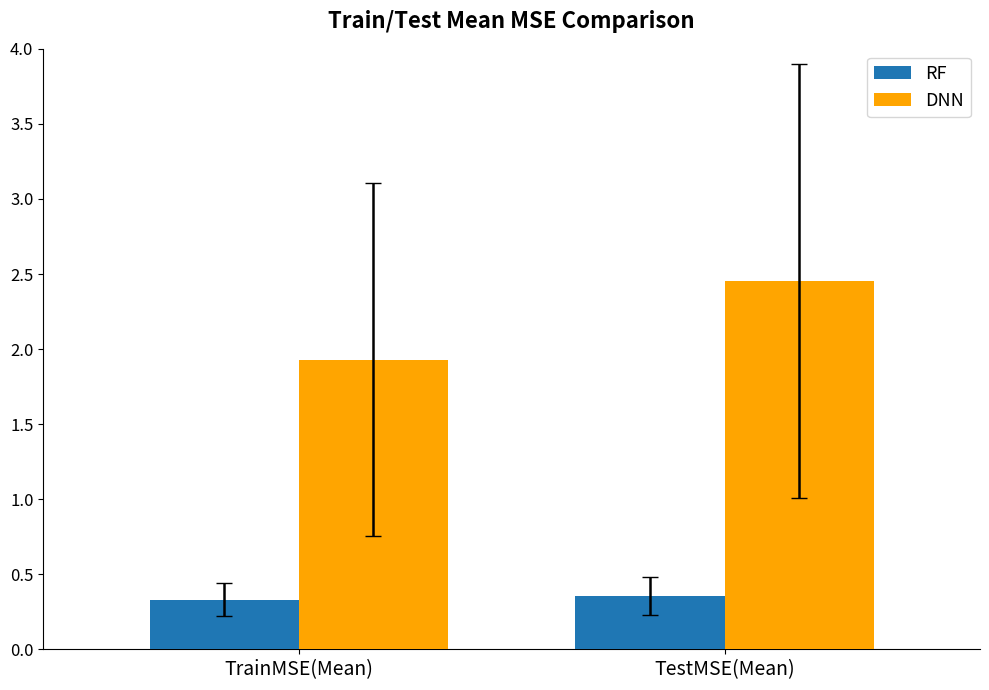

The value of RF at TestMSE(Mean) is 0.6. True or false?

False